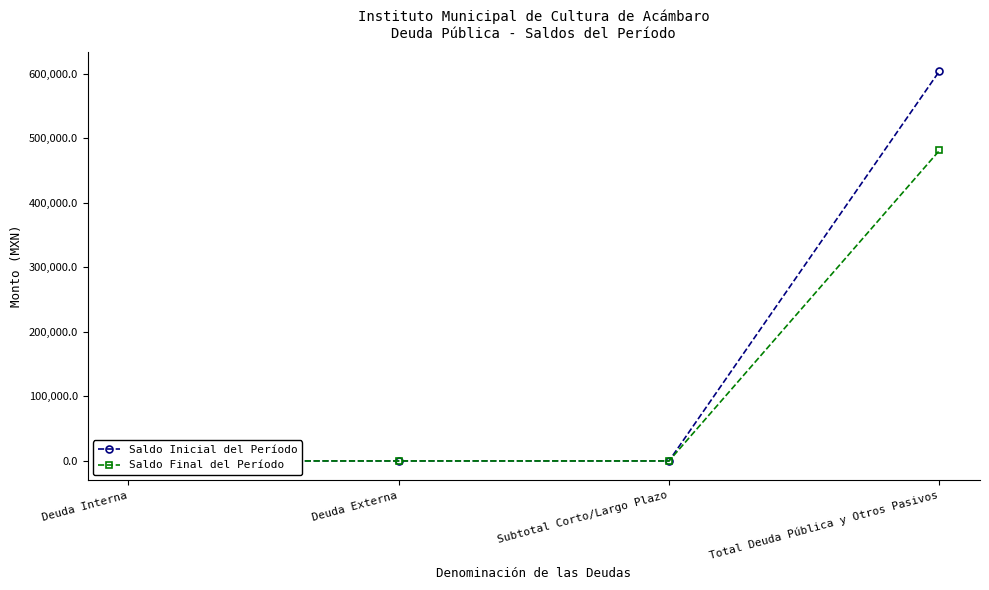

What is the difference between the Saldo Final del Período values at Deuda Interna and Total Deuda Pública y Otros Pasivos?

480983.6